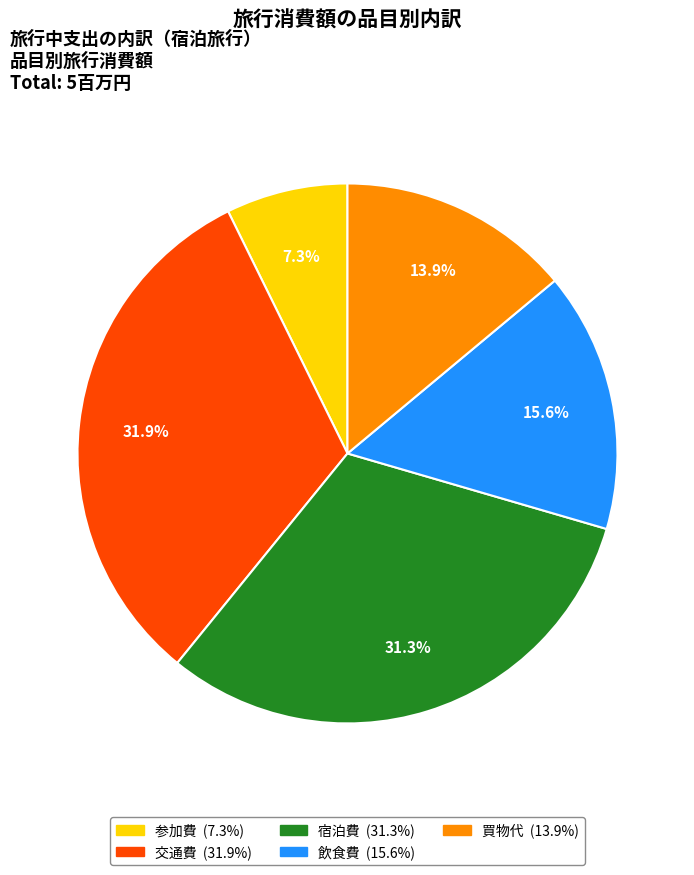

What is the ratio of the value at 参加費 to the value at 宿泊費?

0.2